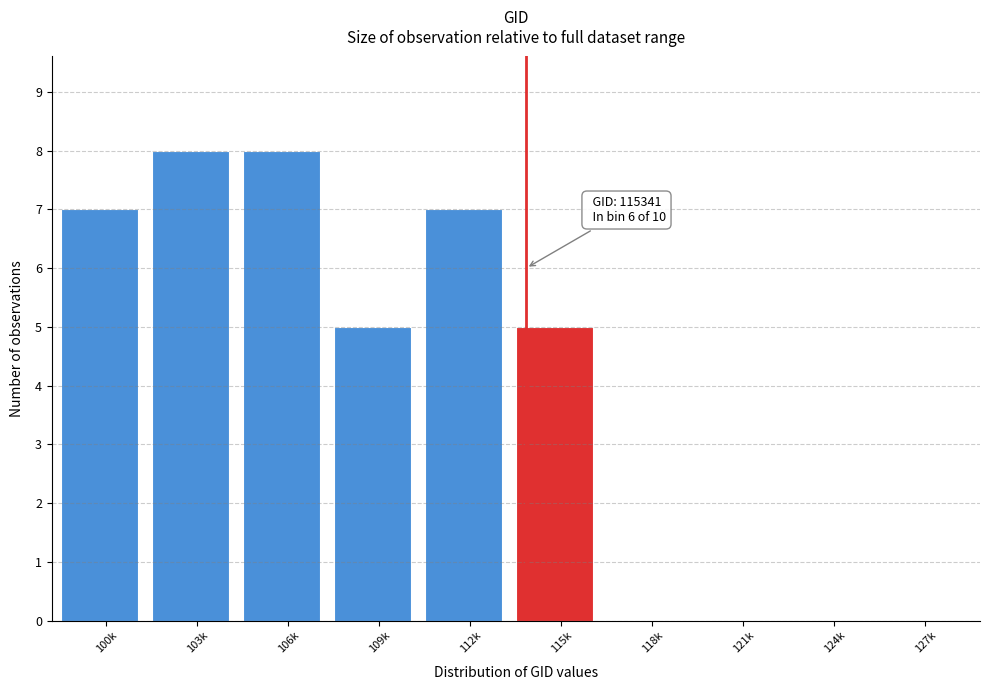

Reading left to right, transcribe all the data shown in this chart.

100k=7	103k=8	106k=8	109k=5	112k=7	115k=5	118k=0	121k=0	124k=0	127k=0